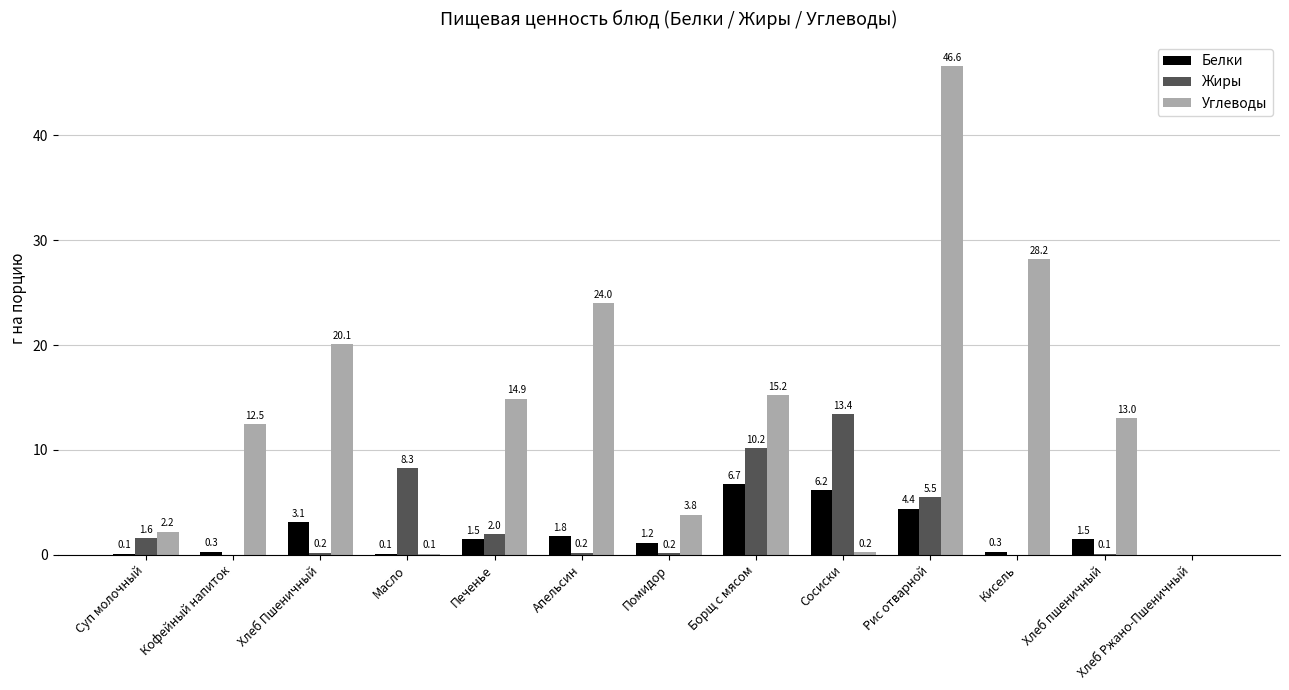

Is the value of Жиры at Масло greater than the value of Углеводы at Суп молочный?

Yes